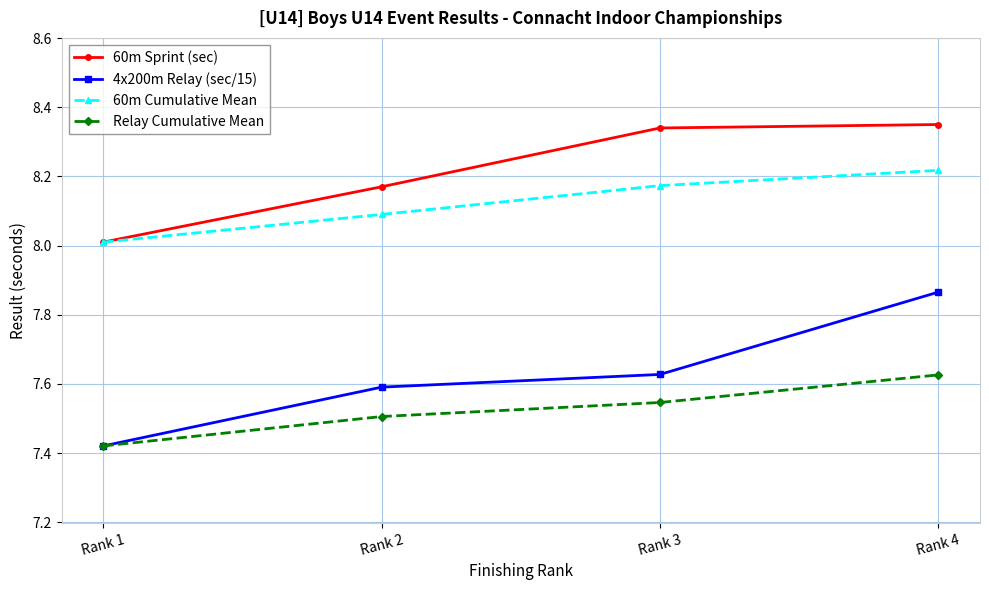

At which category does the chart reach its minimum across all series?

Rank 1